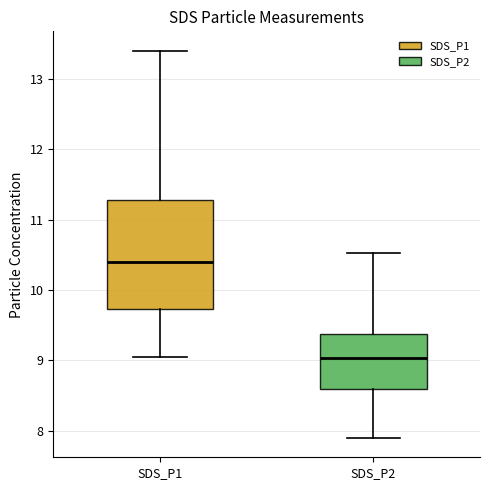

Where does the lower whisker of the box for SDS_P2 end on the y-axis? The values are not printed on the chart, so give them approximately, as read against the axis.

7.9